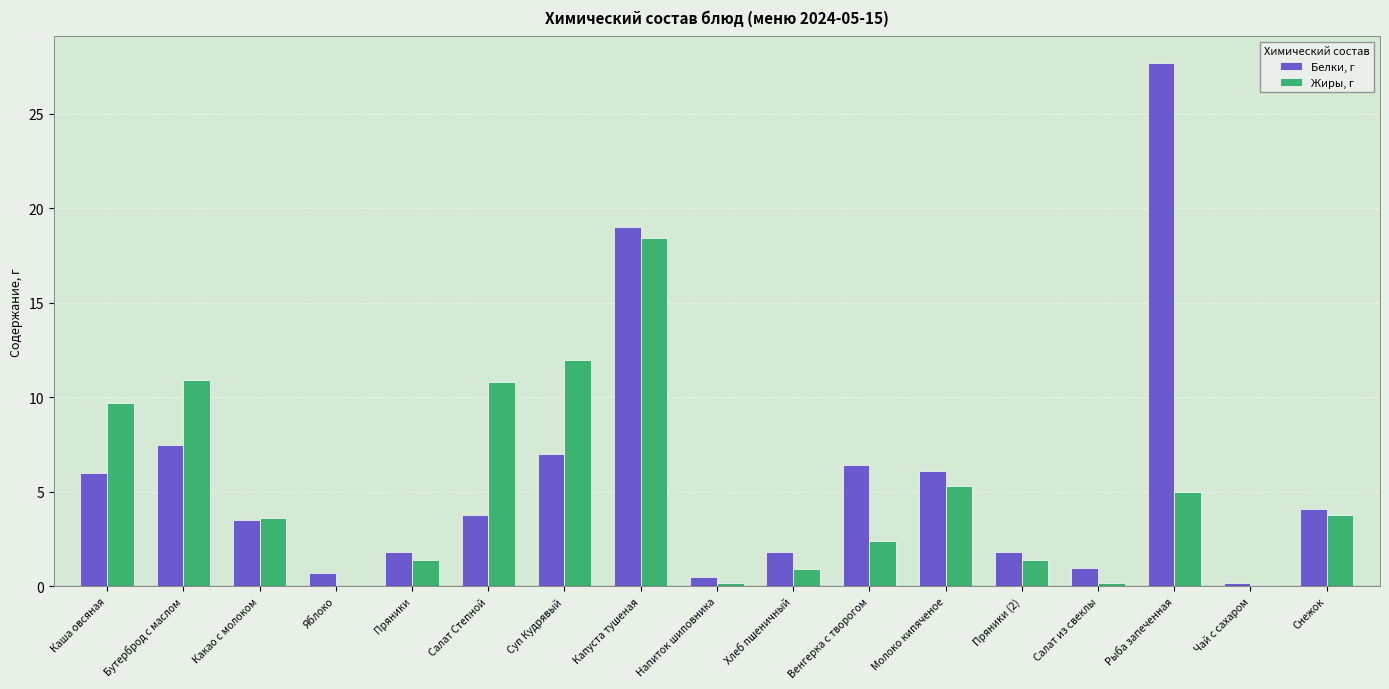

True or false: Жиры, г has a value of 12.0 at Суп Кудрявый.

True